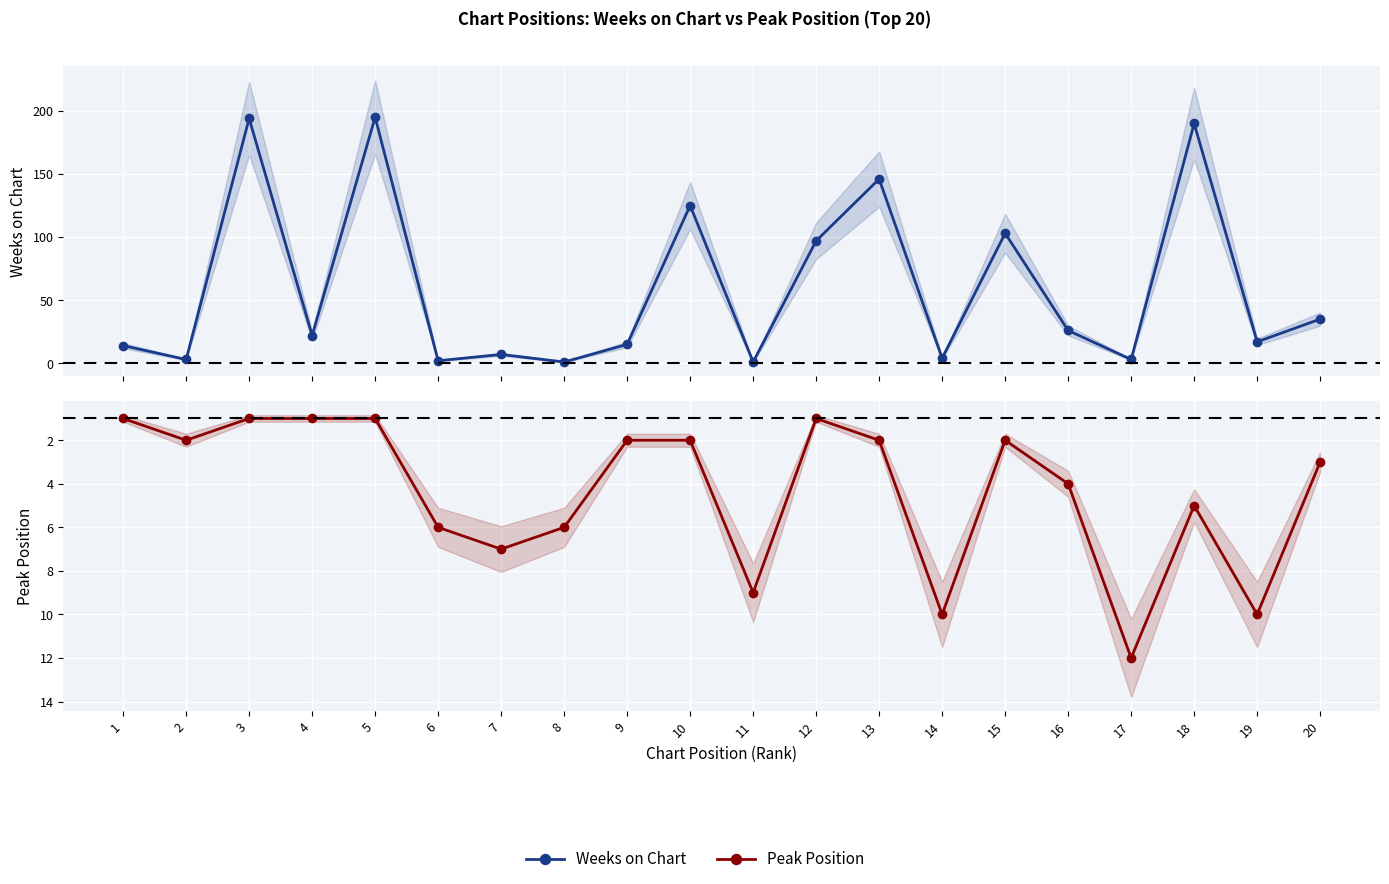

Is the value of Weeks on Chart at 15 greater than the value of Peak Position at 4?

Yes